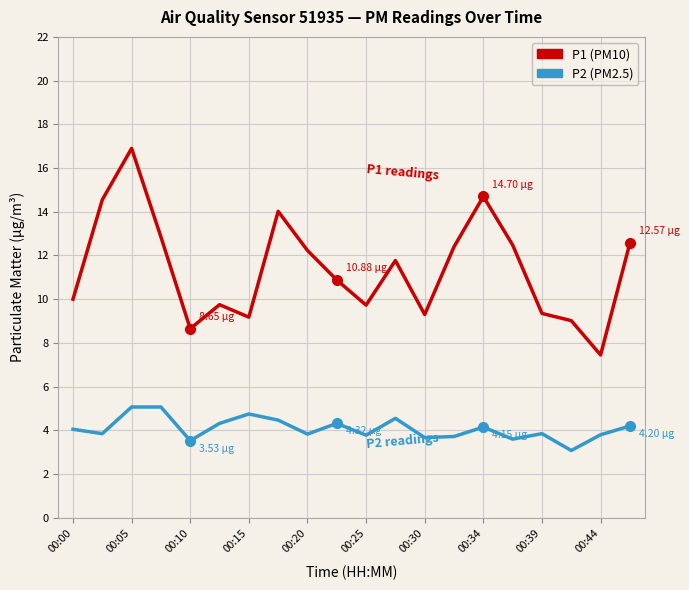

True or false: P1 (PM10) and P2 (PM2.5) intersect in this chart.

False